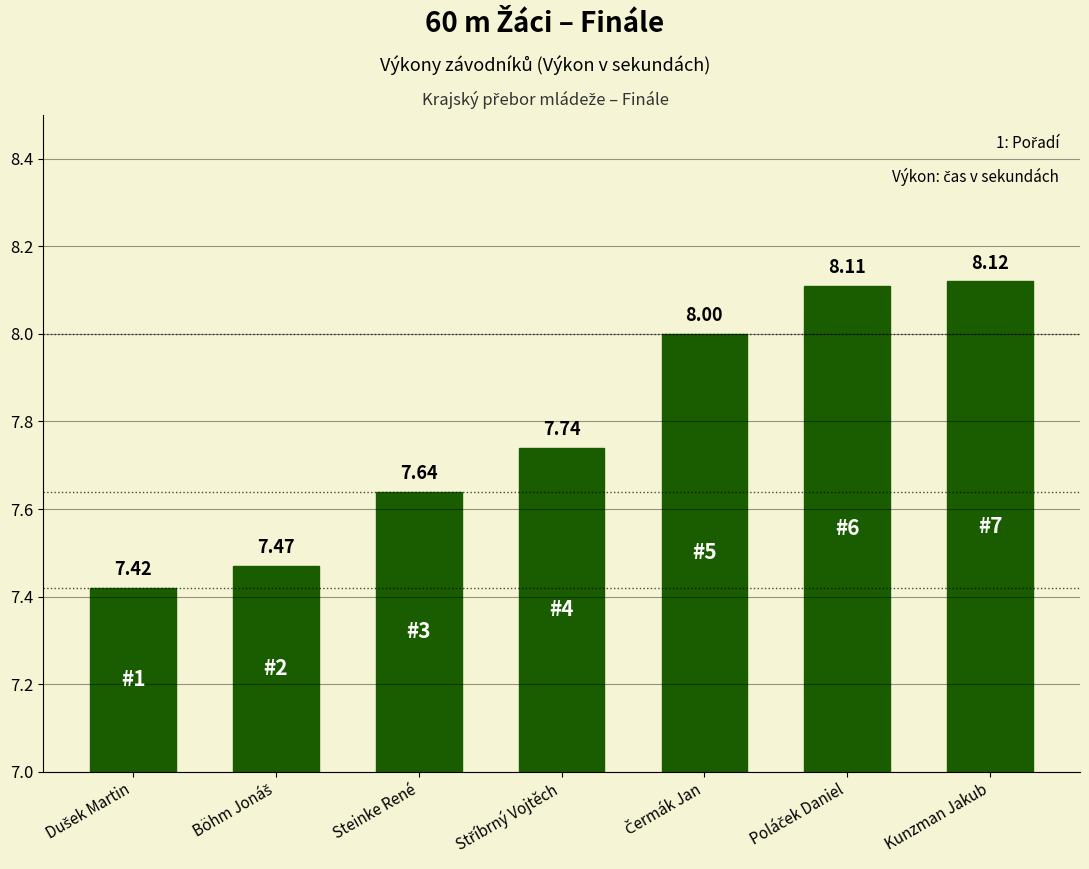

What is the average value?

7.8